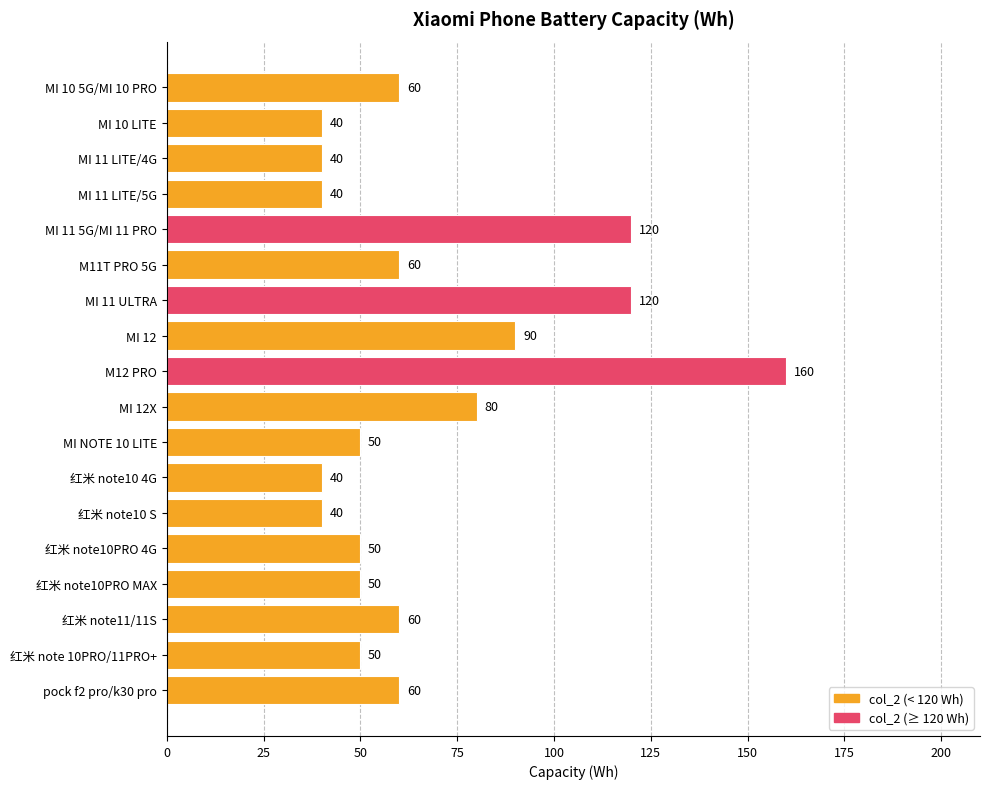

At which label is the value closest to 100?

MI 12